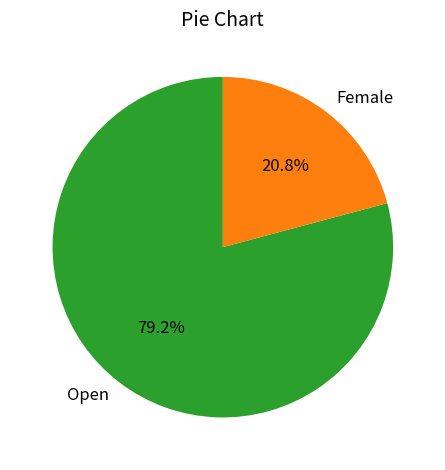

Count the number of slices in the pie.

2